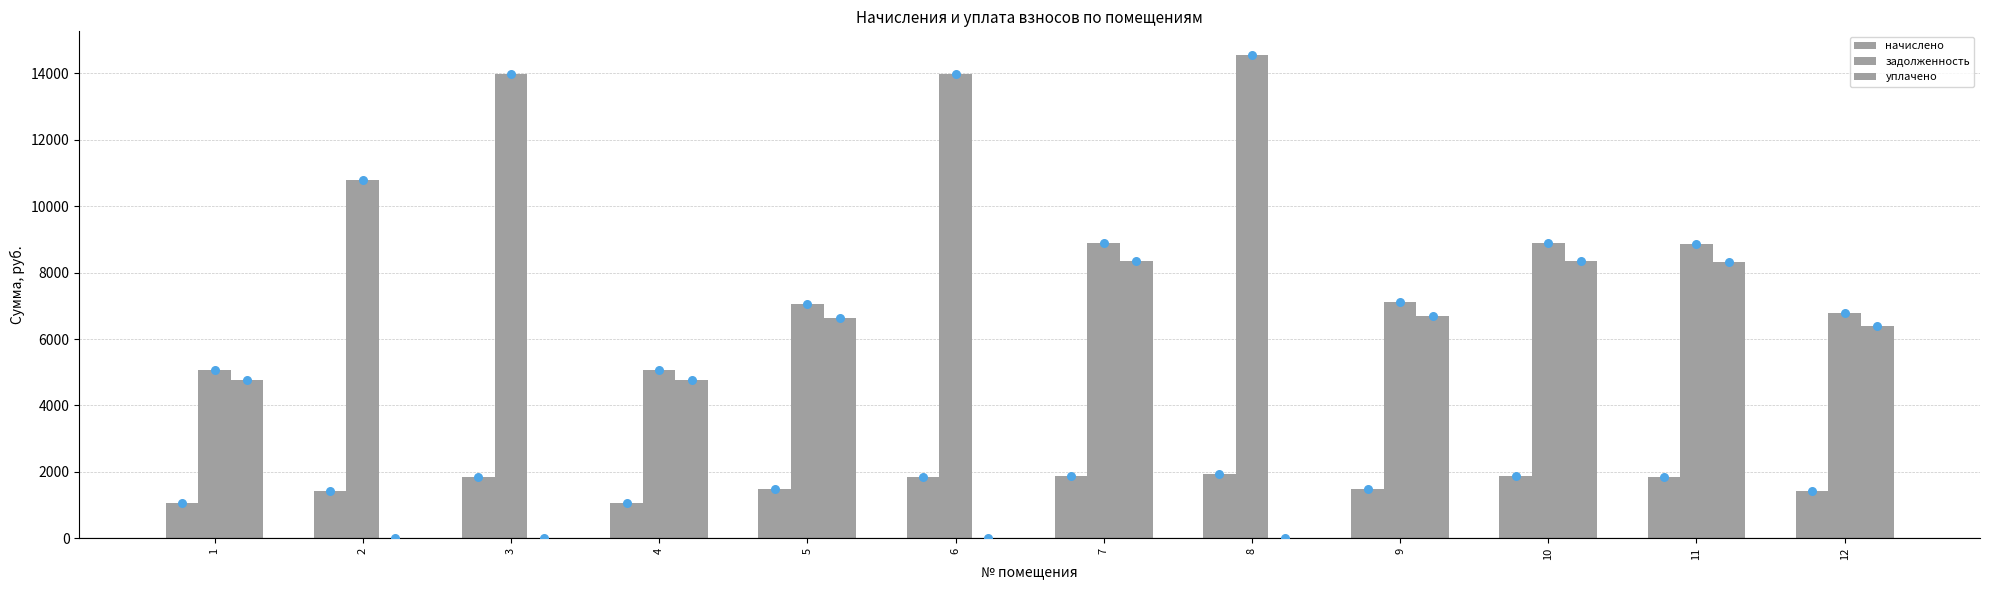

What is the total value across all series at 5?

15161.6